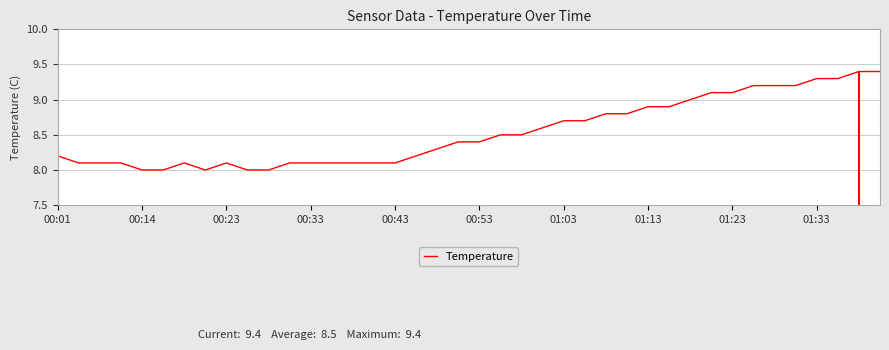

What is the ratio of the value at 30 to the value at 21?

1.1